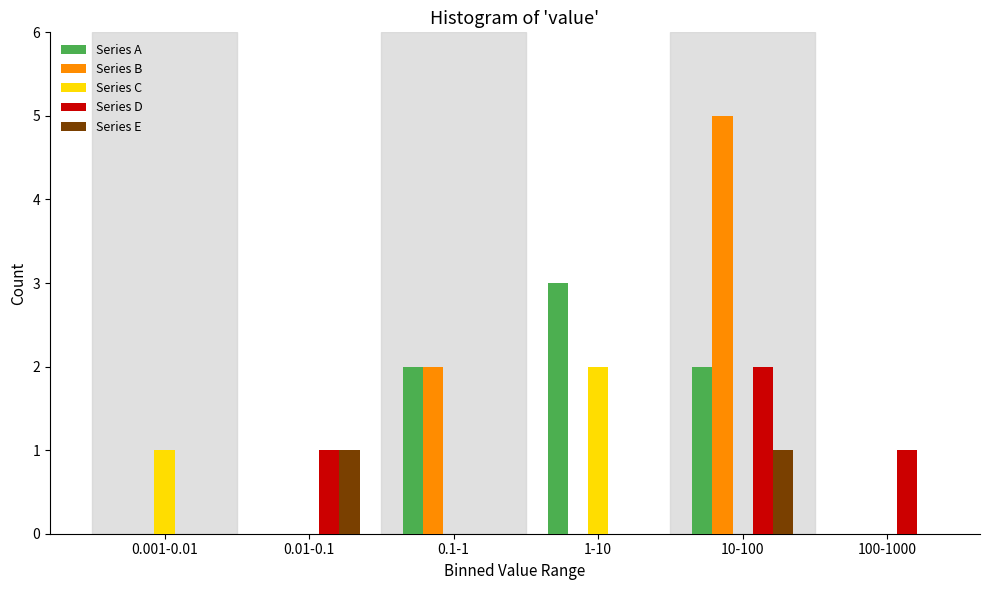

Reading left to right, list all the values displayed in this chart.

Series A: 0.001-0.01=0	0.01-0.1=0	0.1-1=2	1-10=3	10-100=2	100-1000=0
Series B: 0.001-0.01=0	0.01-0.1=0	0.1-1=2	1-10=0	10-100=5	100-1000=0
Series C: 0.001-0.01=1	0.01-0.1=0	0.1-1=0	1-10=2	10-100=0	100-1000=0
Series D: 0.001-0.01=0	0.01-0.1=1	0.1-1=0	1-10=0	10-100=2	100-1000=1
Series E: 0.001-0.01=0	0.01-0.1=1	0.1-1=0	1-10=0	10-100=1	100-1000=0